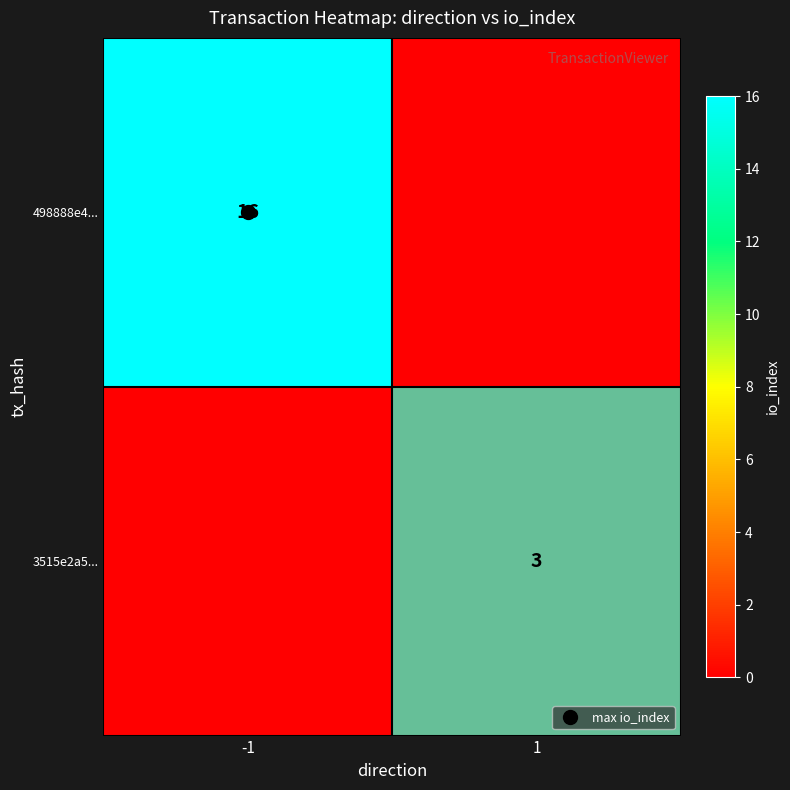

Rank the series by their average value, from highest to lowest.

498888e4..., 3515e2a5...